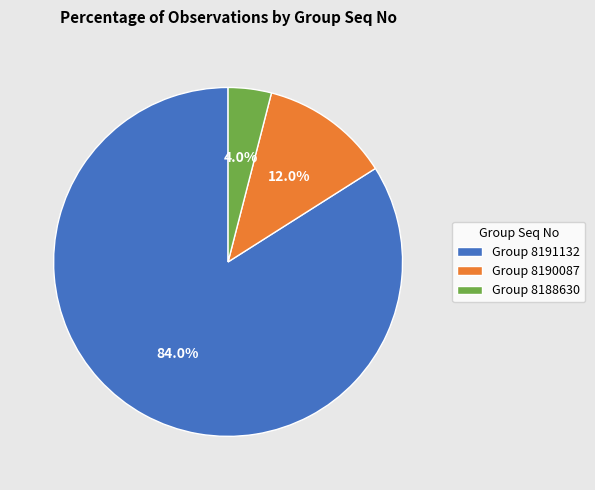

What is the total percentage of Group 8188630 and Group 8191132?

88.0%